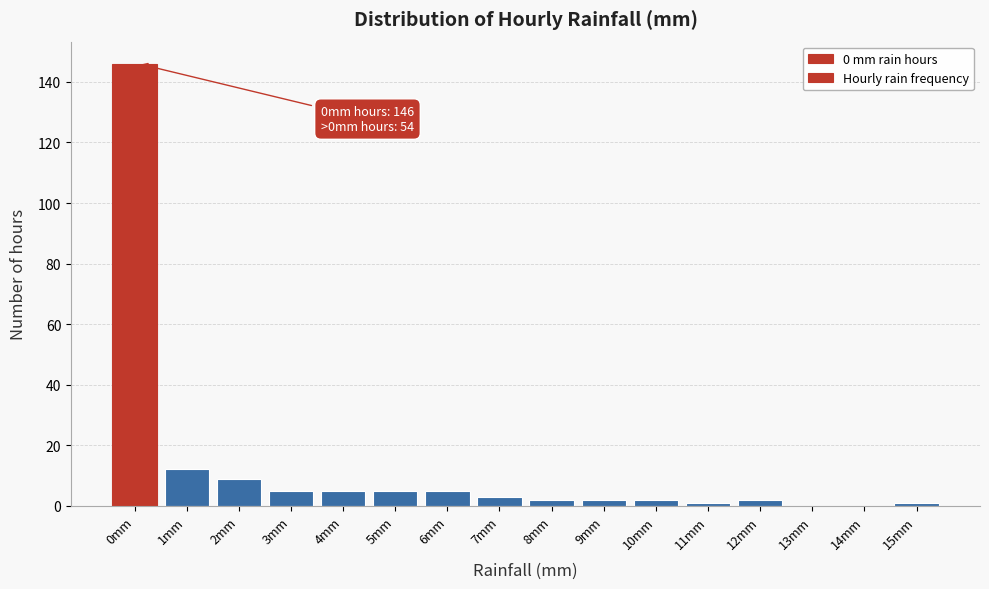

Reading right to left, what are all the values shown in this chart?

15mm=1	14mm=0	13mm=0	12mm=2	11mm=1	10mm=2	9mm=2	8mm=2	7mm=3	6mm=5	5mm=5	4mm=5	3mm=5	2mm=9	1mm=12	0mm=146